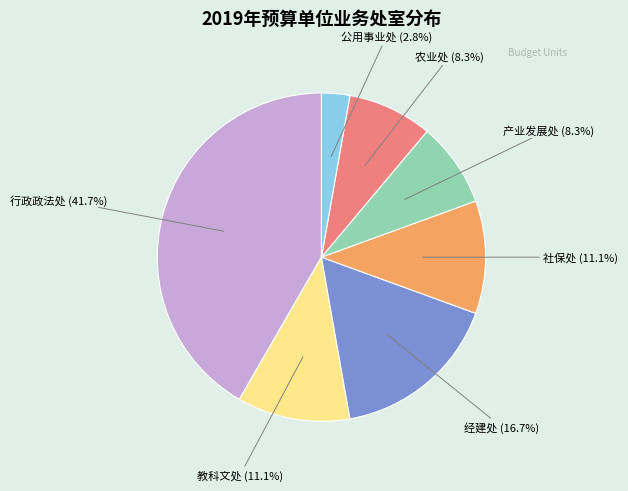

Approximately how many times larger is the value at 经建处 compared to 产业发展处?

2.0